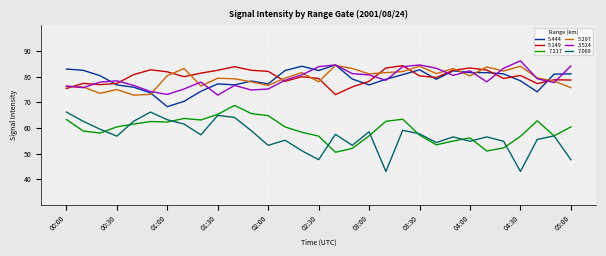

True or false: 7.217 and 5.297 intersect in this chart.

False